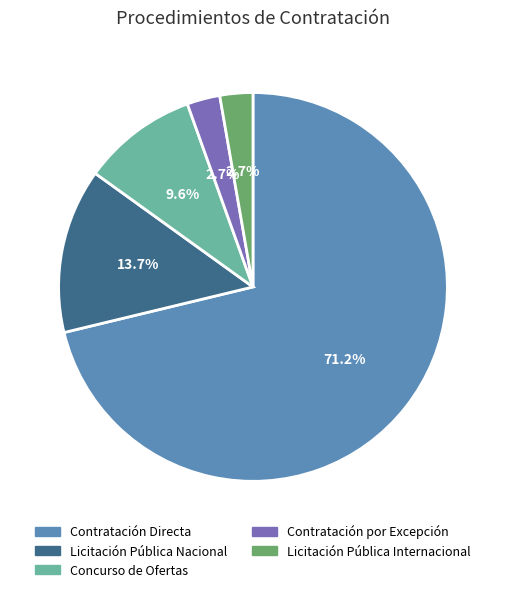

What percentage is the Licitación Pública Nacional slice, to the nearest percent?

14%